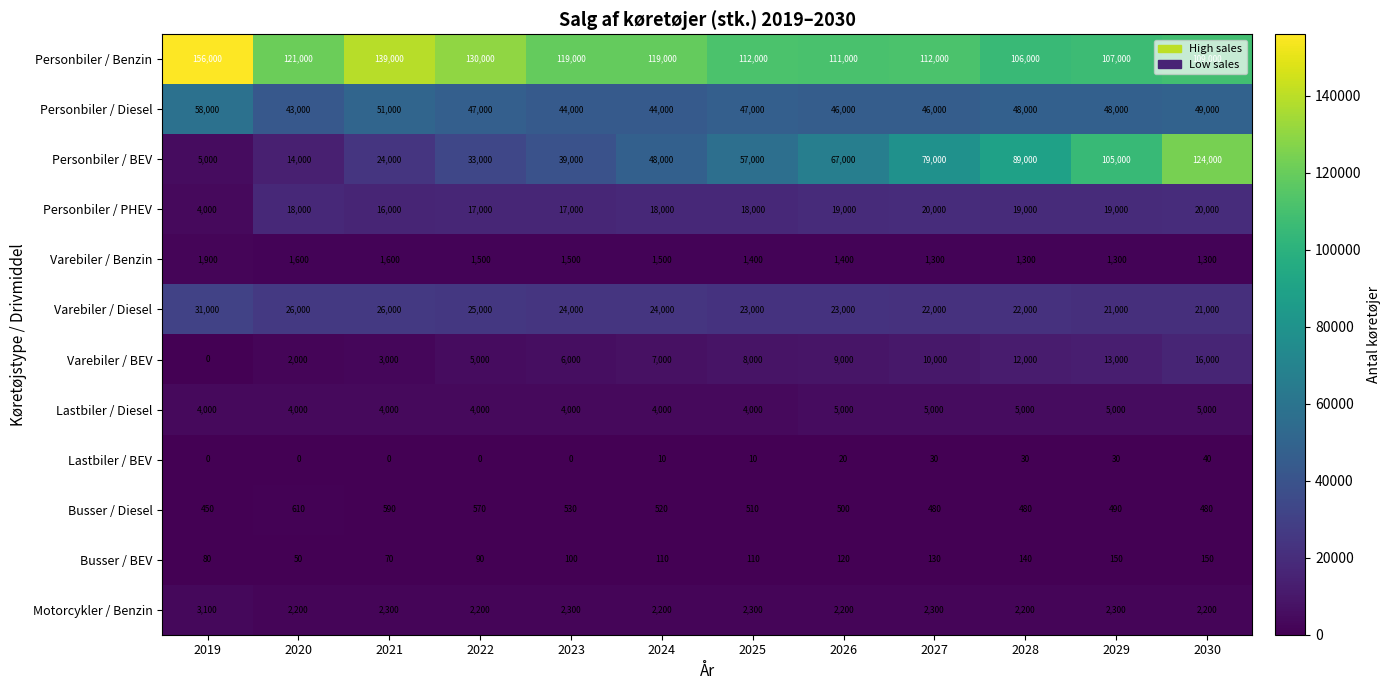

What is the difference between the maximum and minimum values in the Varebiler / Benzin series?

600